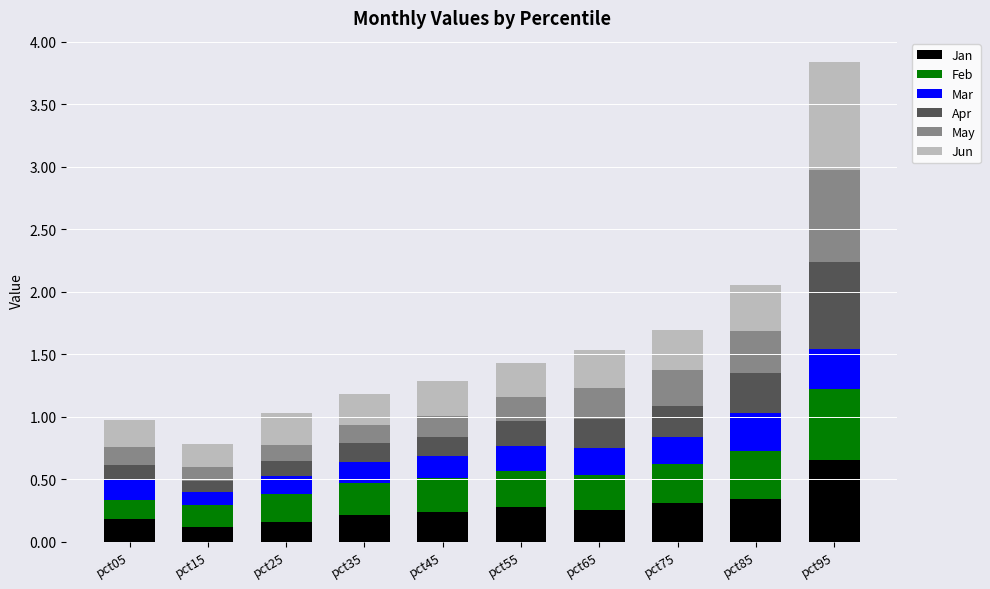

The value of Jan at pct55 is 0.3. True or false?

True